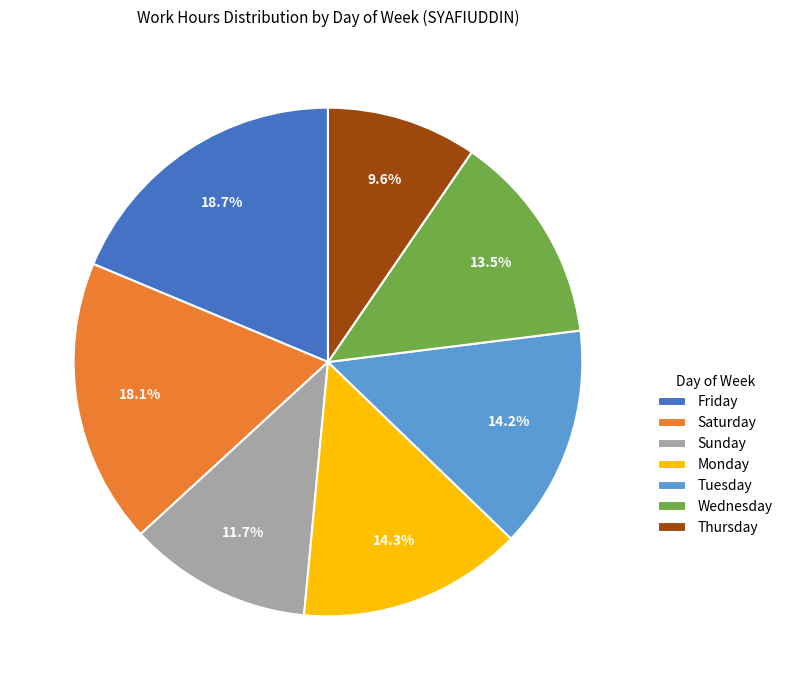

Is there any slice that represents more than half of the pie?

No